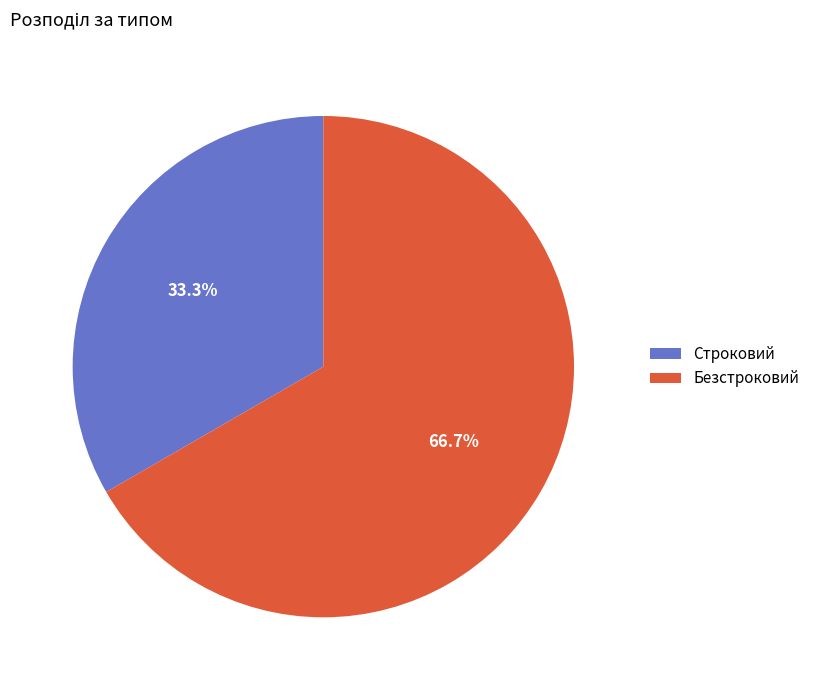

What is the ratio of the value at Безстроковий to the value at Строковий?

2.0